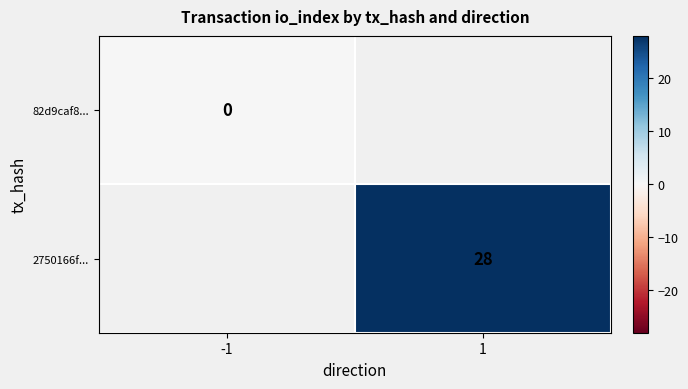

Between 1 and -1, which is larger?

-1